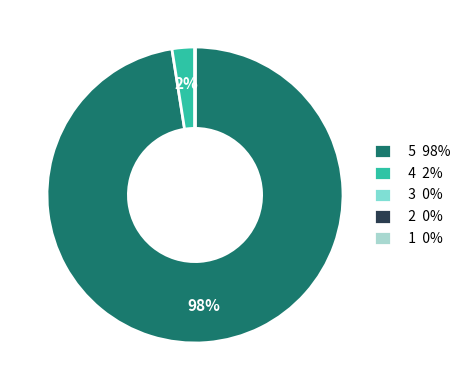

Between 5 98% and 4 2%, which is larger?

5 98%